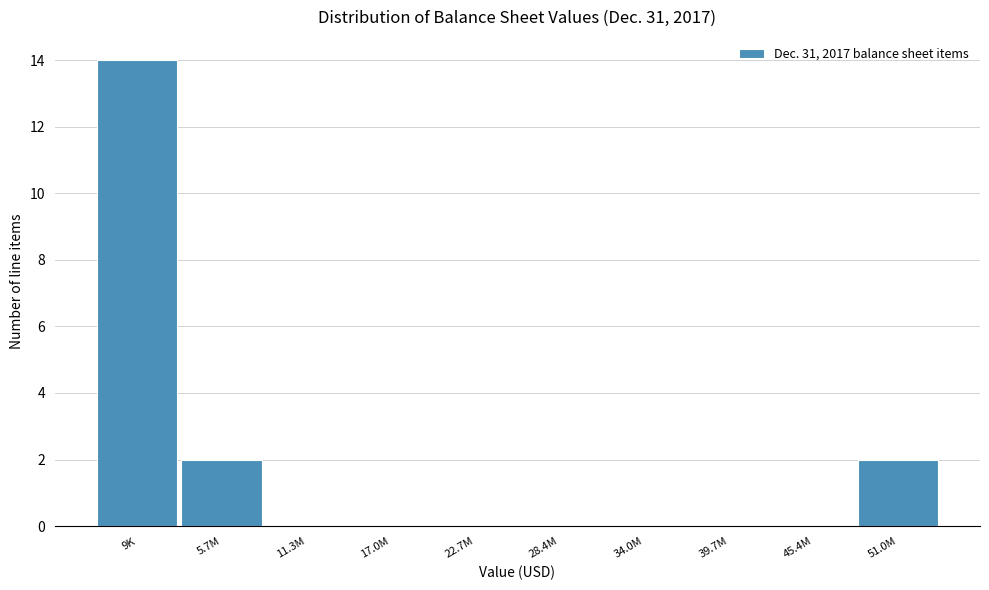

The chart shows a value of 7 at 28.4M. True or false?

False